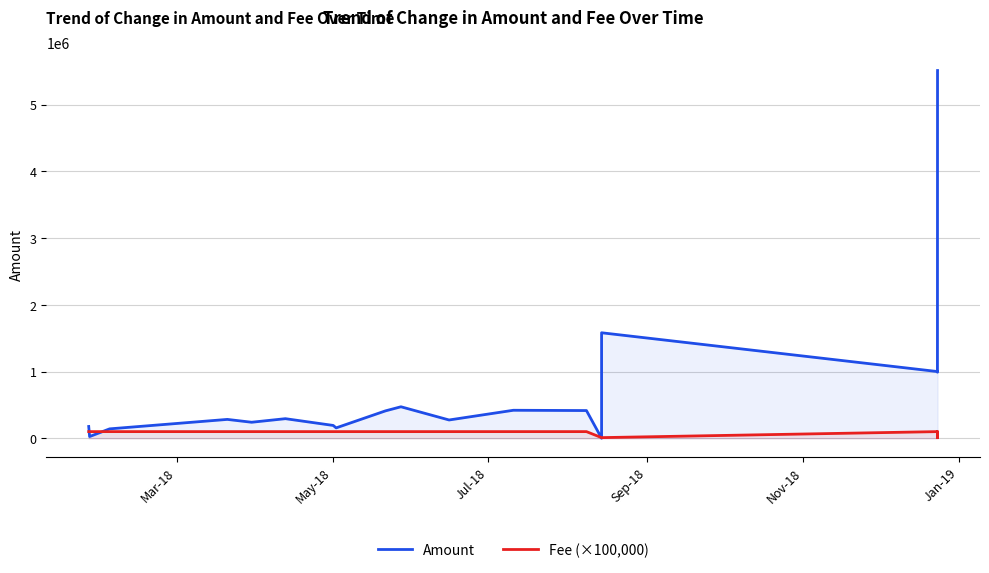

How many values in the Fee (×100,000) series are below 100000?

4